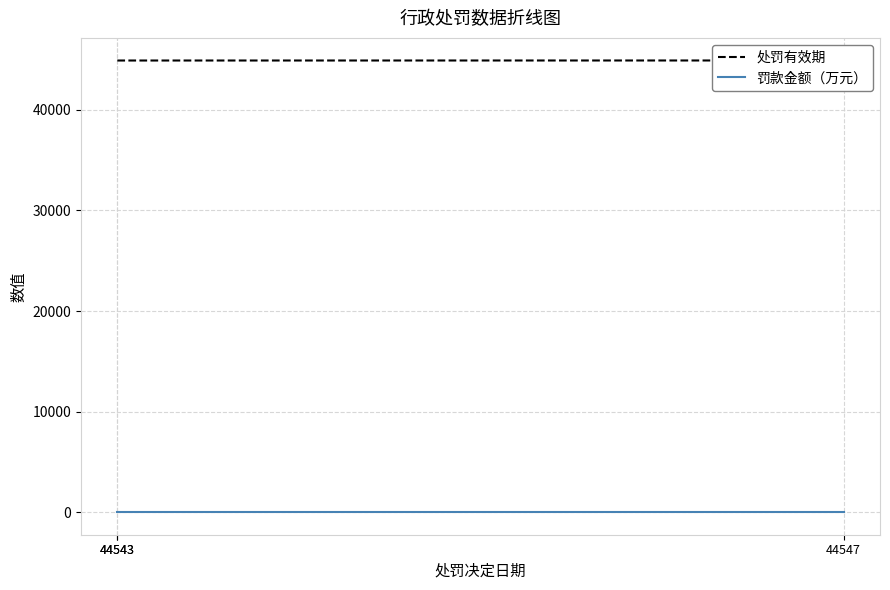

Rank the series by their average value, from highest to lowest.

处罚有效期, 罚款金额（万元）